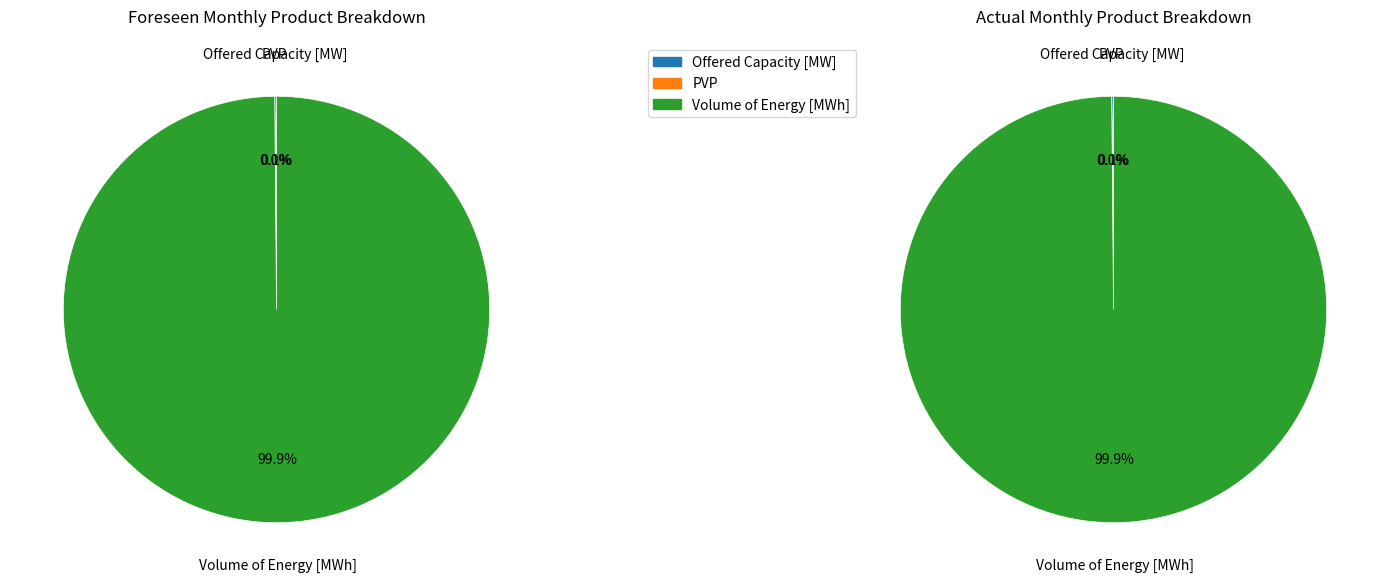

What is the majority slice?

Volume of Energy [MWh]